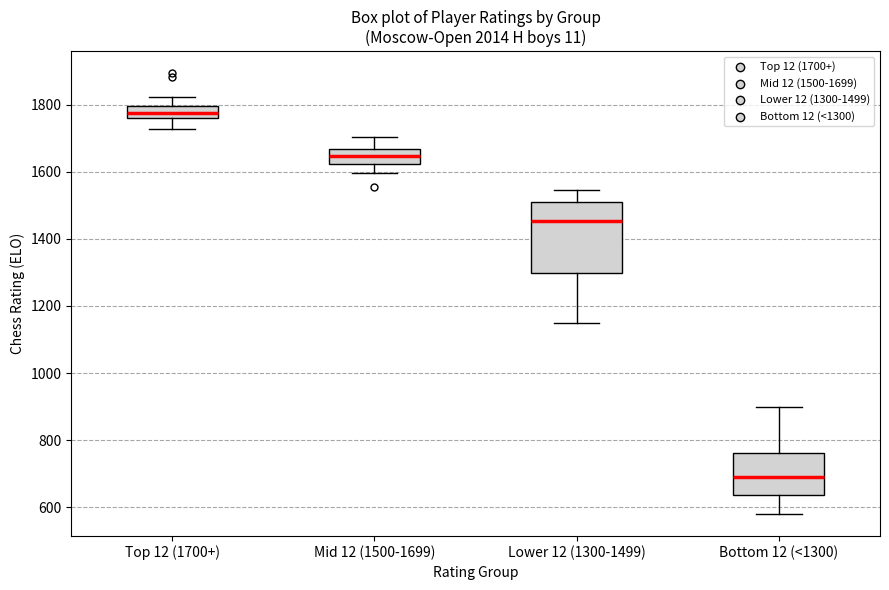

Where does the median line of the box for Top 12 (1700+) sit on the y-axis? The values are not printed on the chart, so give them approximately, as read against the axis.

1780